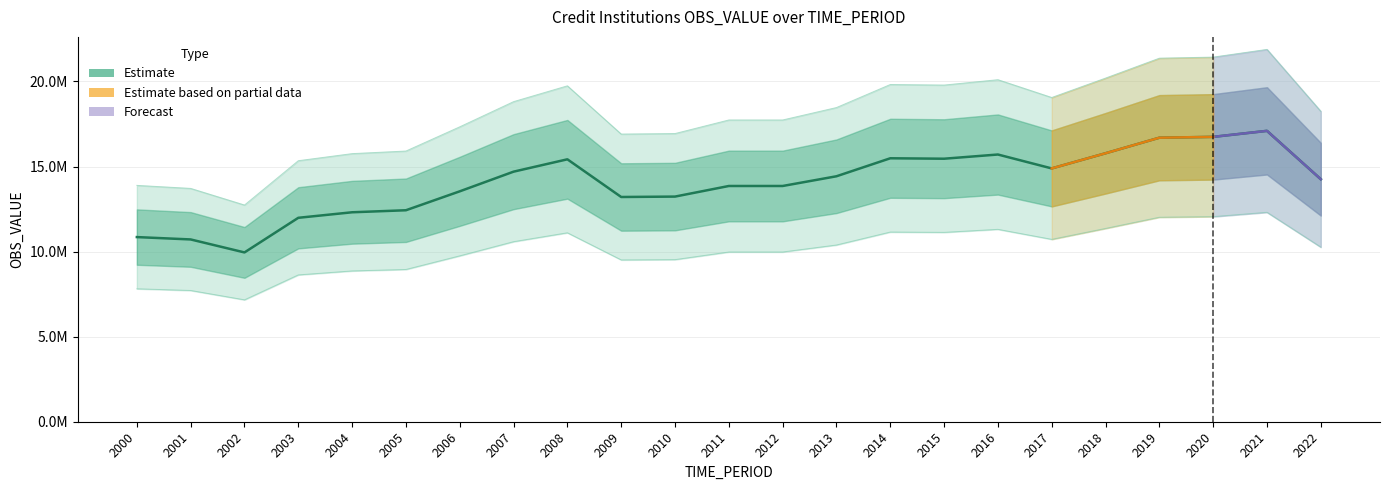

What is the maximum value shown in the chart?

17096467